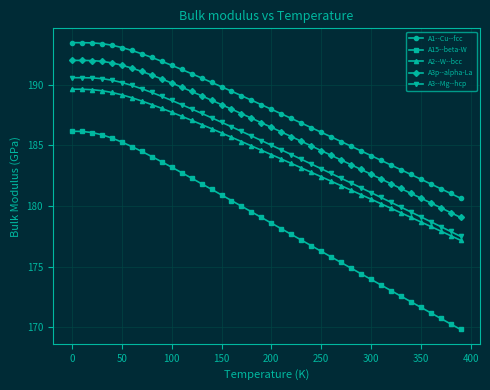

What is the sum of all A3p--alpha-La values?

7456.1